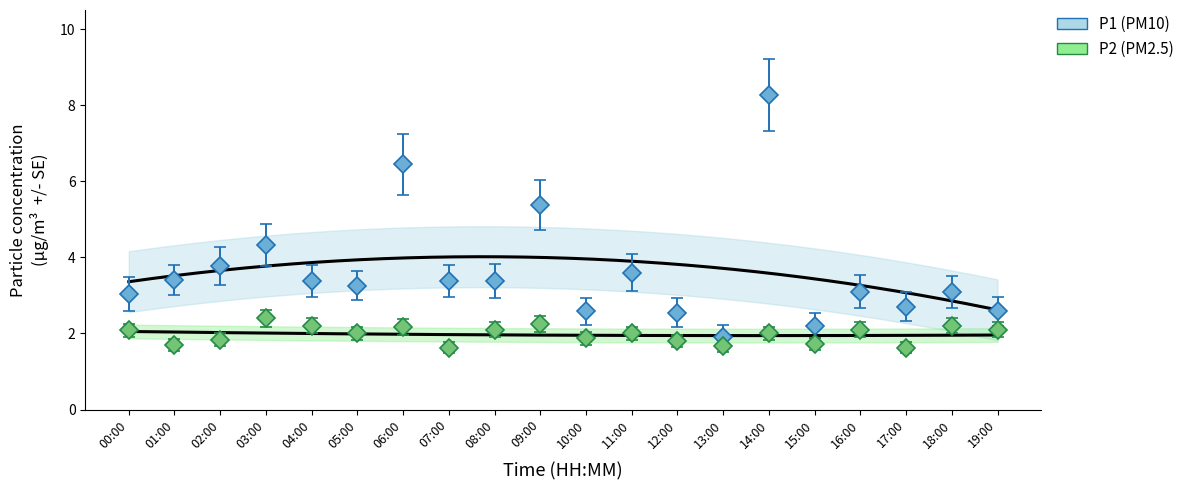

Which has a higher value, 12:00 or 16:00?

16:00